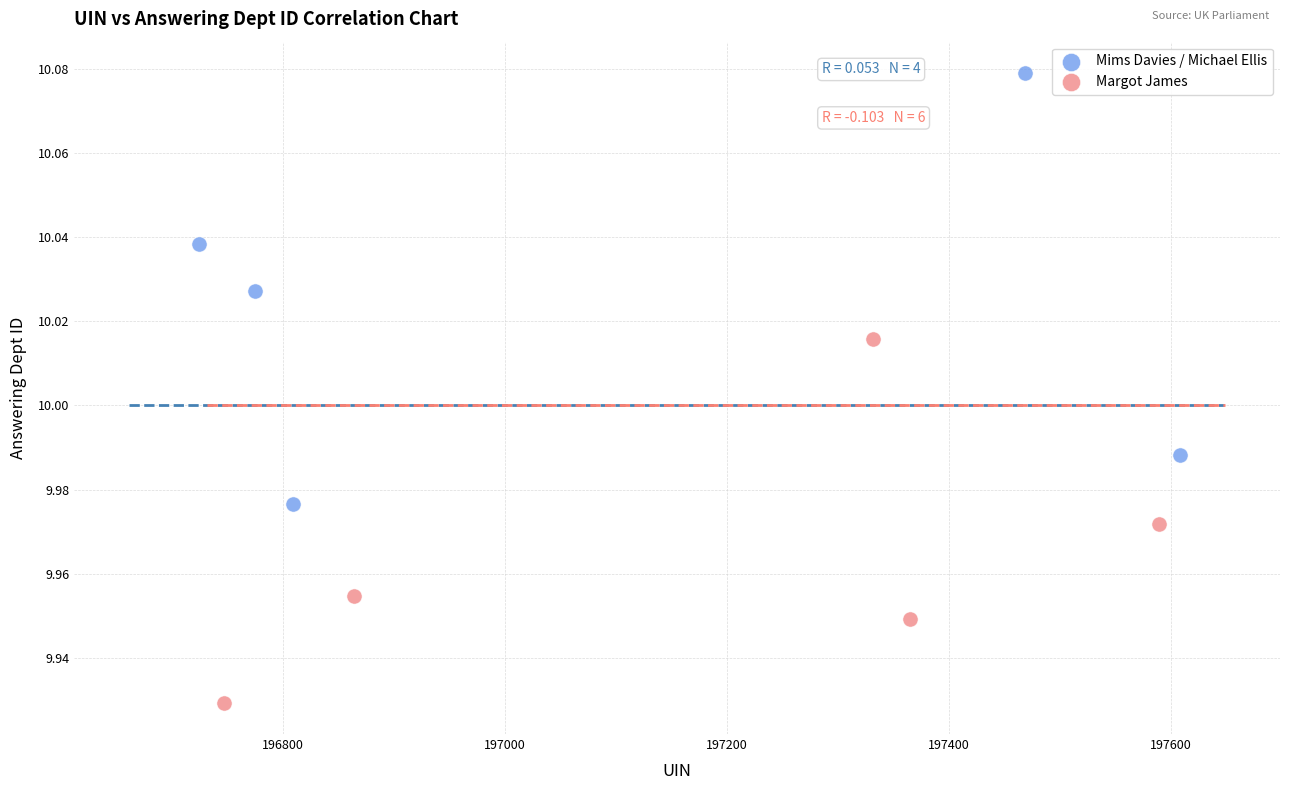

Which series contains the lowest Y value?

Margot James